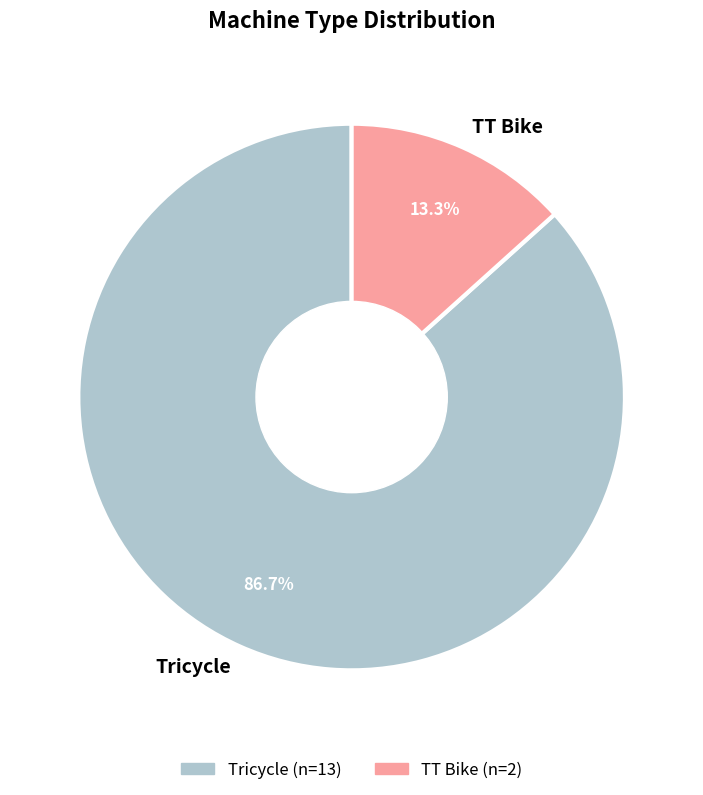

Which has a higher value, TT Bike or Tricycle?

Tricycle